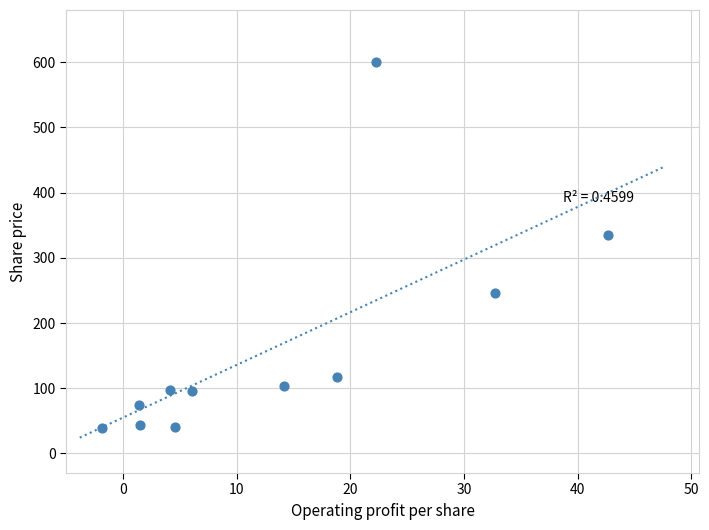

What Y value in the scatter plot is closest to 319?

334.3